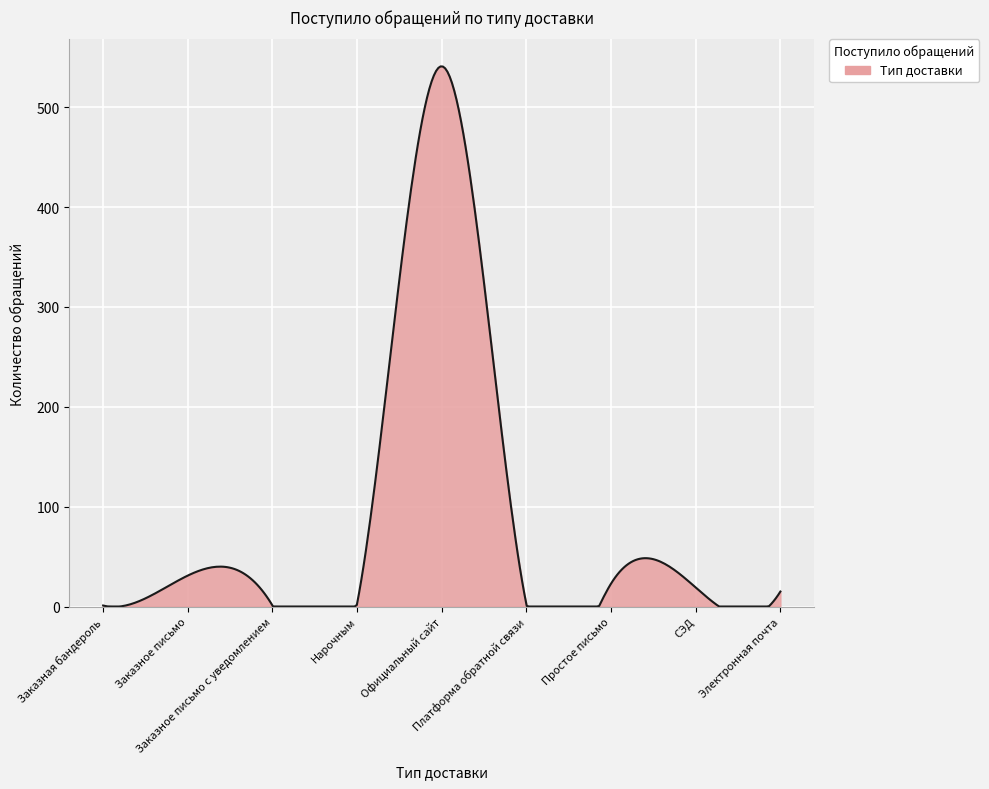

What is the greatest value displayed?

540.9